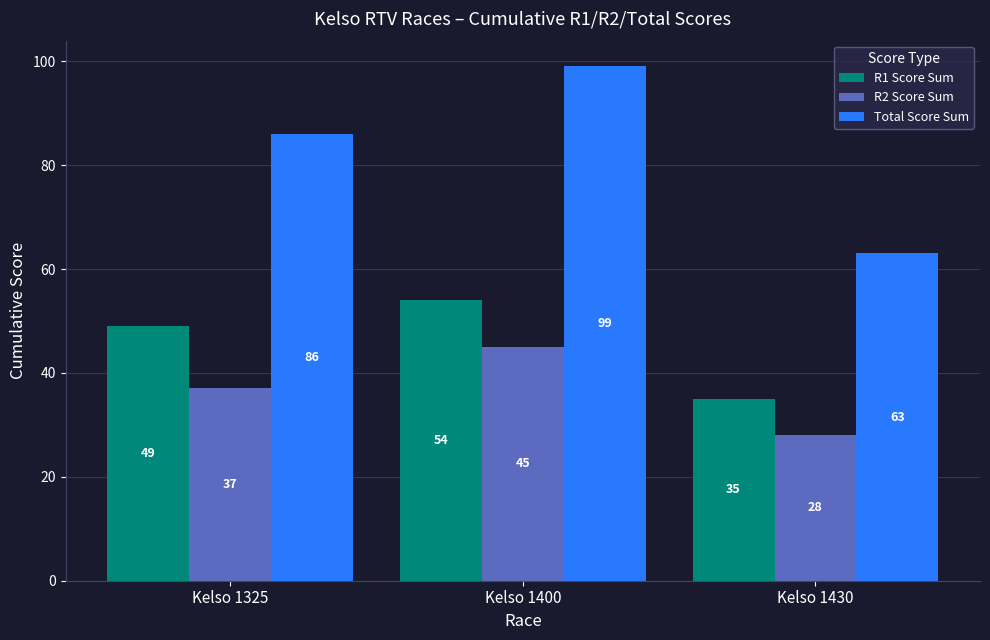

What is the difference between the Total Score Sum values at Kelso 1400 and Kelso 1325?

13